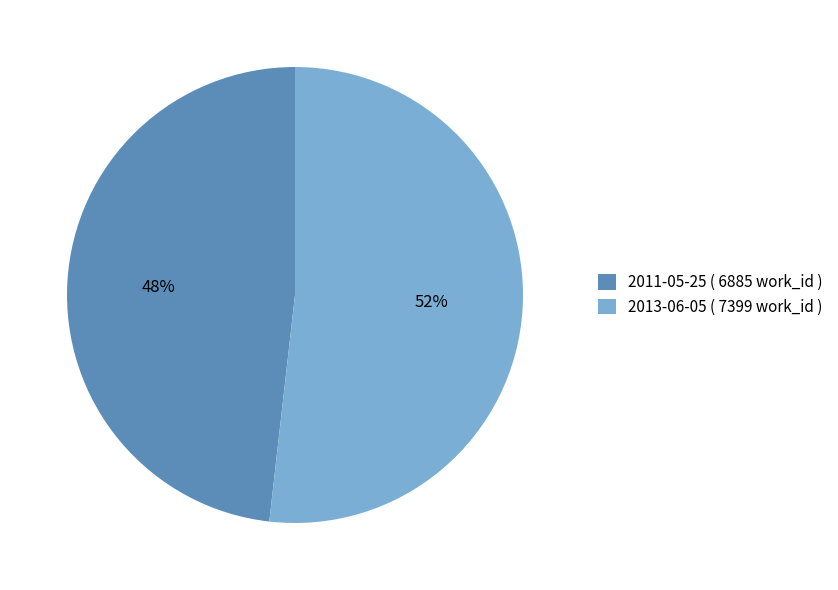

To the nearest percent, what is the difference between the 2013-06-05 and 2011-05-25 slice percentages?

4%